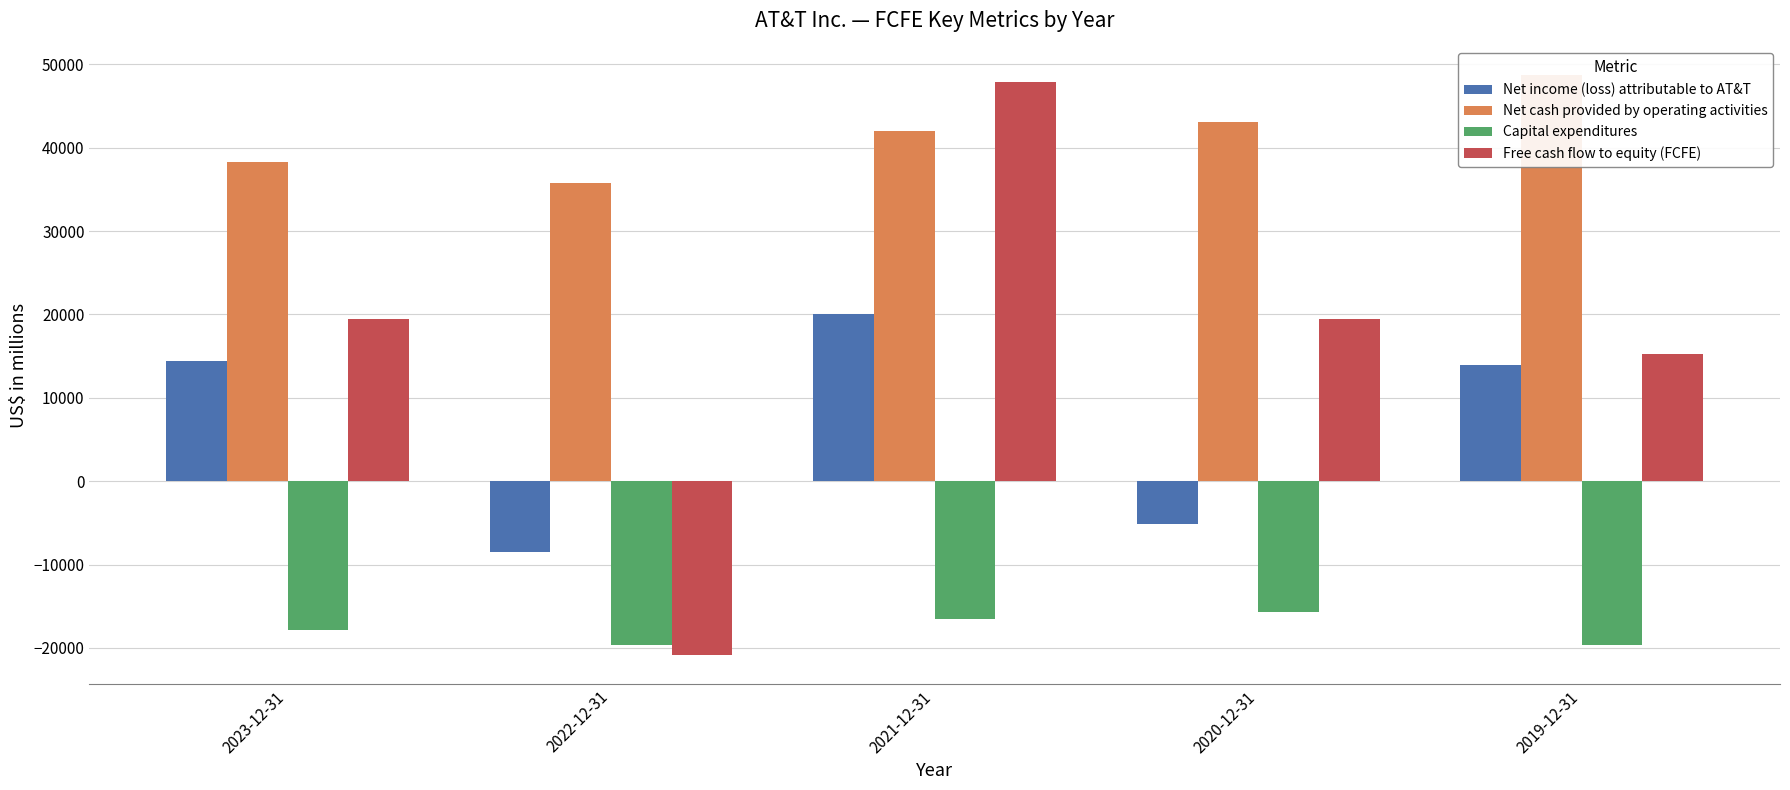

List the series in order of their overall mean, highest first.

Net cash provided by operating activities, Free cash flow to equity (FCFE), Net income (loss) attributable to AT&T, Capital expenditures